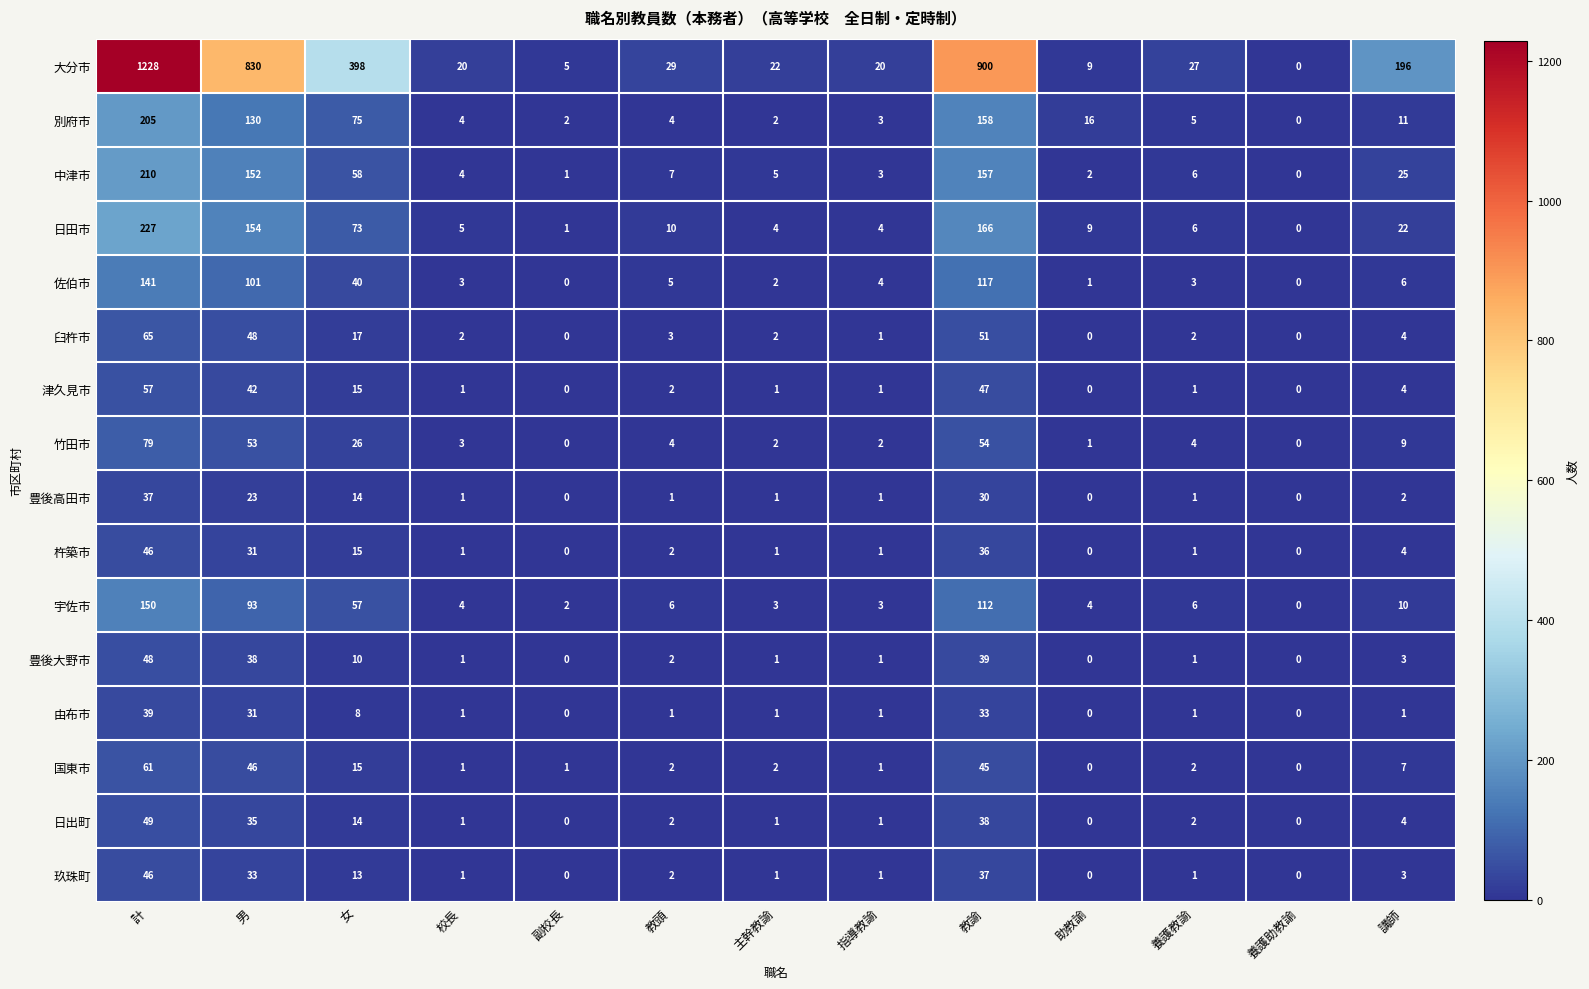

Which series has the widest spread of values?

大分市